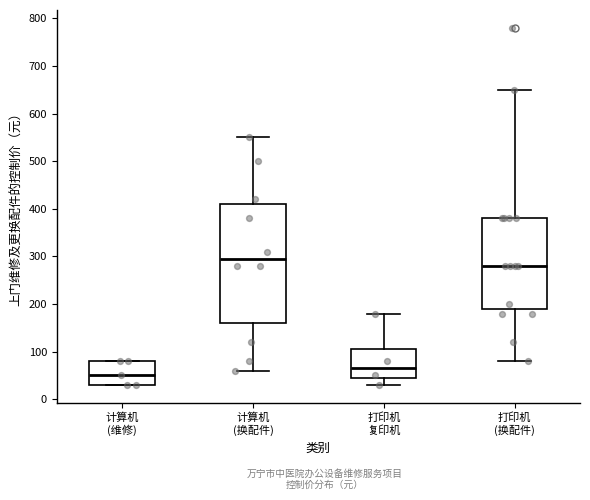

Which box is the tallest, from its lower edge to its upper edge?

计算机 (换配件)